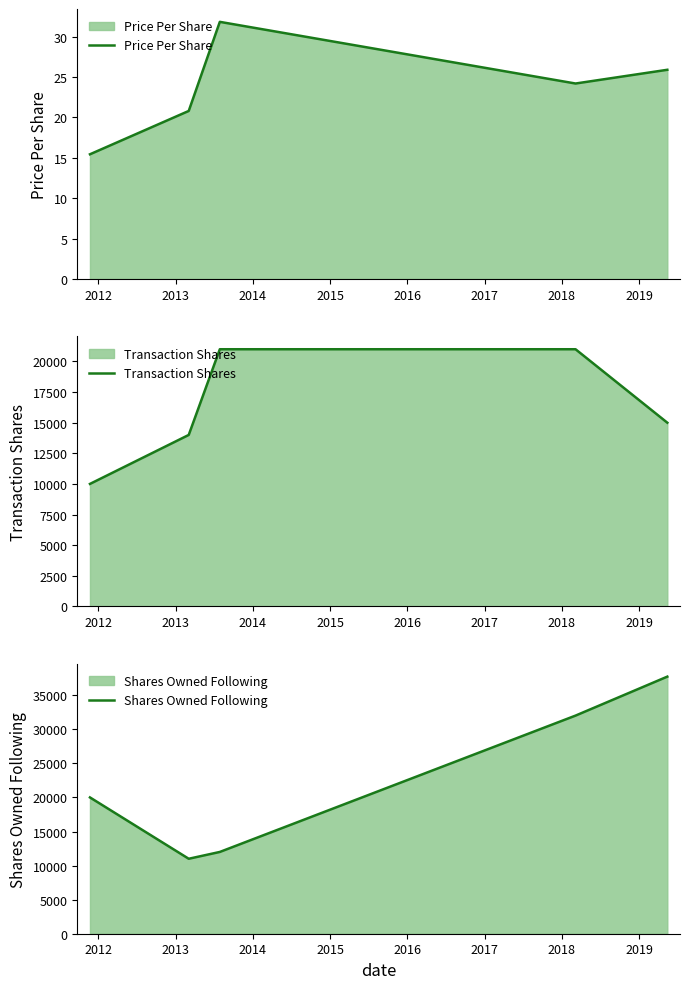

True or false: Shares Owned Following and Price Per Share cross at least once.

False